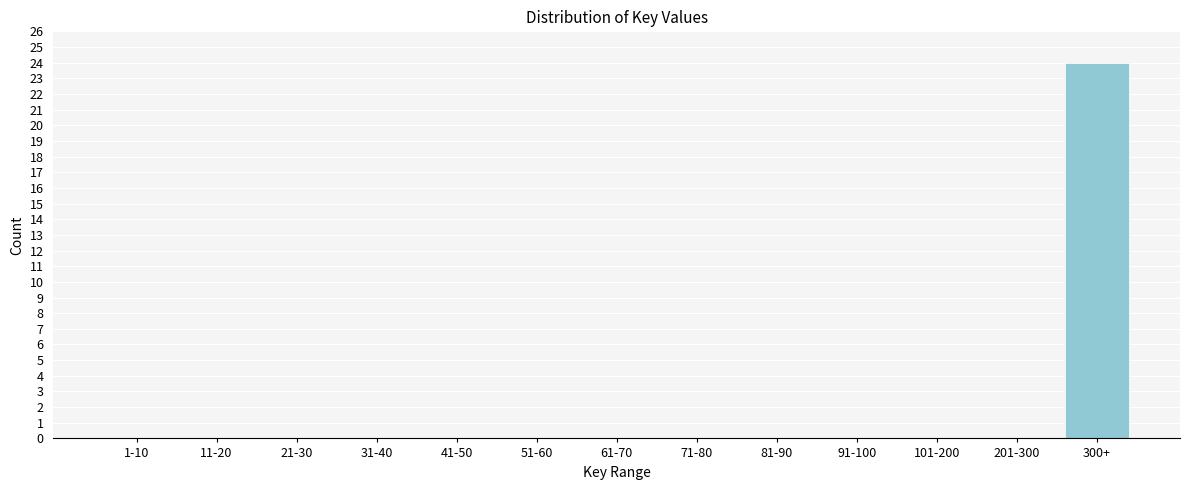

Reading left to right, extract all data points from this chart.

1-10=0	11-20=0	21-30=0	31-40=0	41-50=0	51-60=0	61-70=0	71-80=0	81-90=0	91-100=0	101-200=0	201-300=0	300+=24